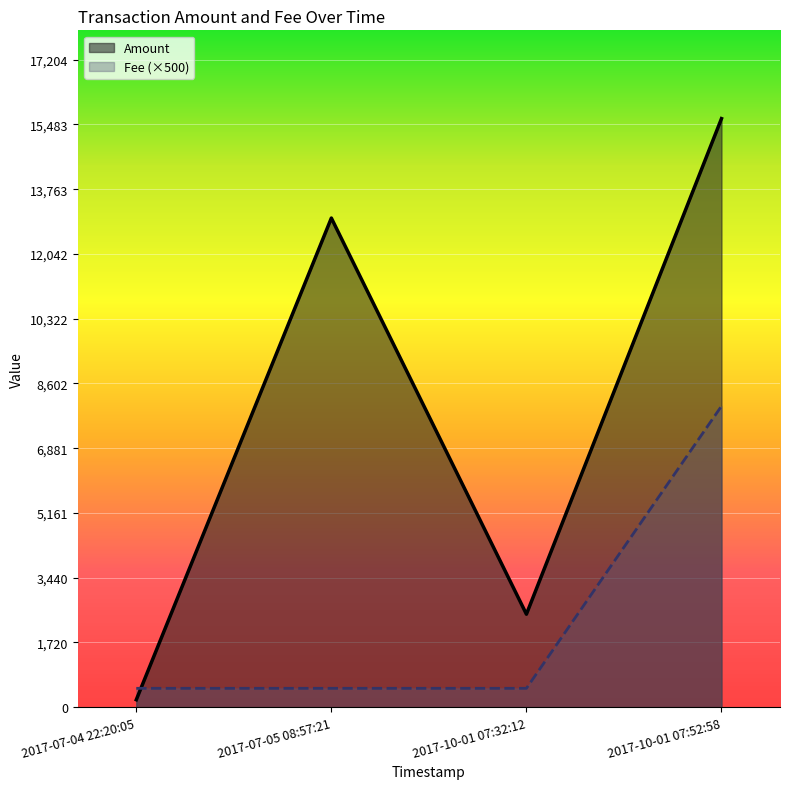

Reading left to right, extract all data points from this chart.

Amount: 2017-07-04 22:20:05=197.0	2017-07-05 08:57:21=12997.0	2017-10-01 07:32:12=2470.3	2017-10-01 07:52:58=15640.0
Fee (×500): 2017-07-04 22:20:05=500.0	2017-07-05 08:57:21=500.0	2017-10-01 07:32:12=500.0	2017-10-01 07:52:58=8000.0